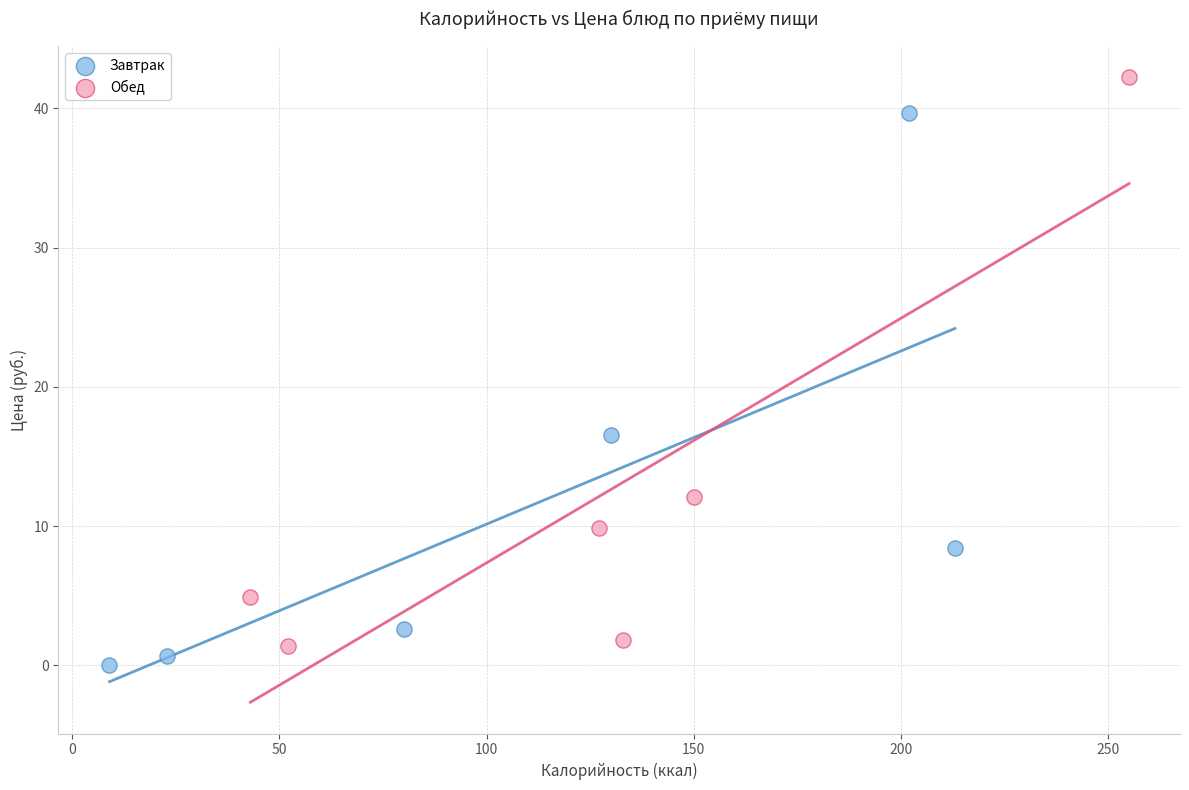

Which series contains the highest Y value?

Обед